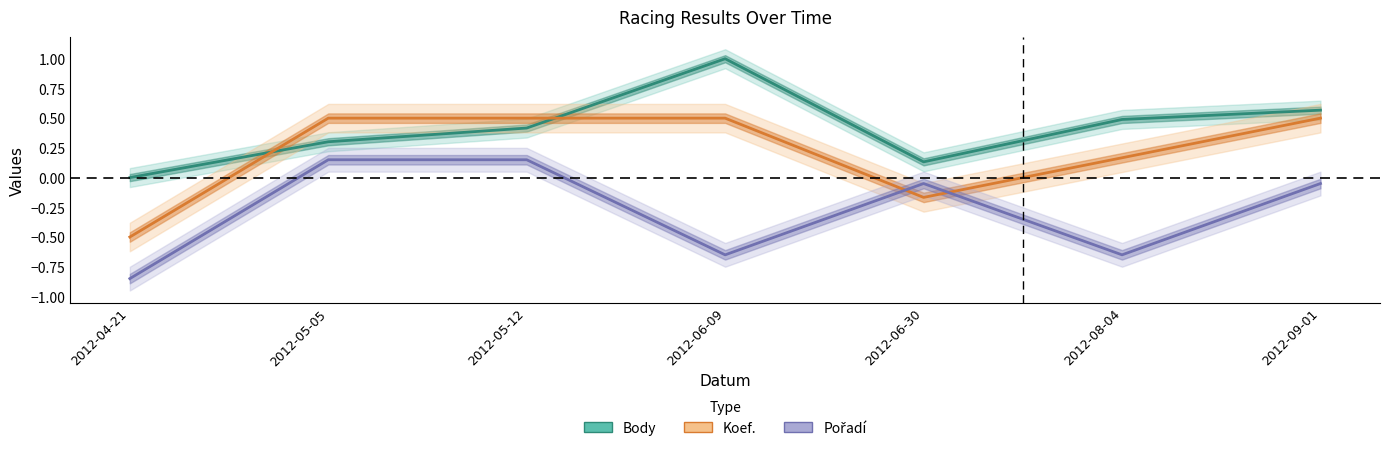

What is the difference between the highest and lowest values at 2012-09-01?

0.6